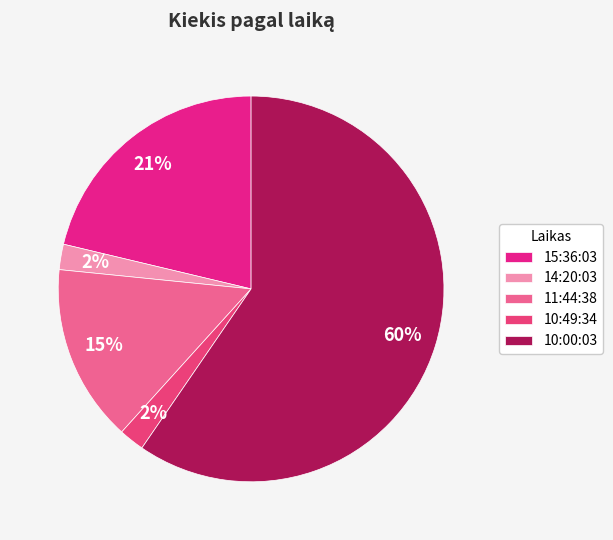

Is it true that 15:36:03 is 35% of the pie?

False